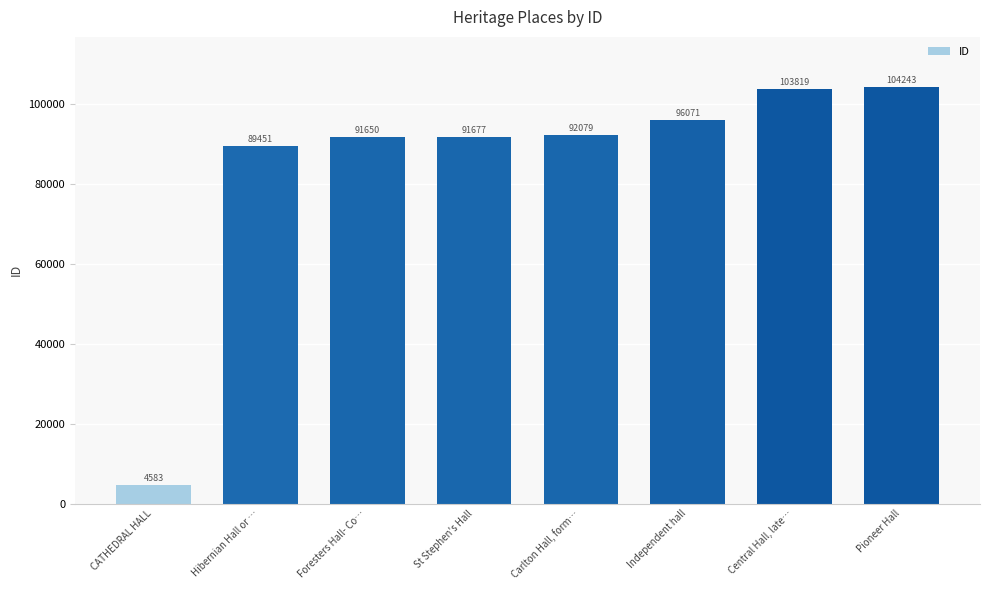

What is the label of the 7th bar from the left?

Central Hall, late…